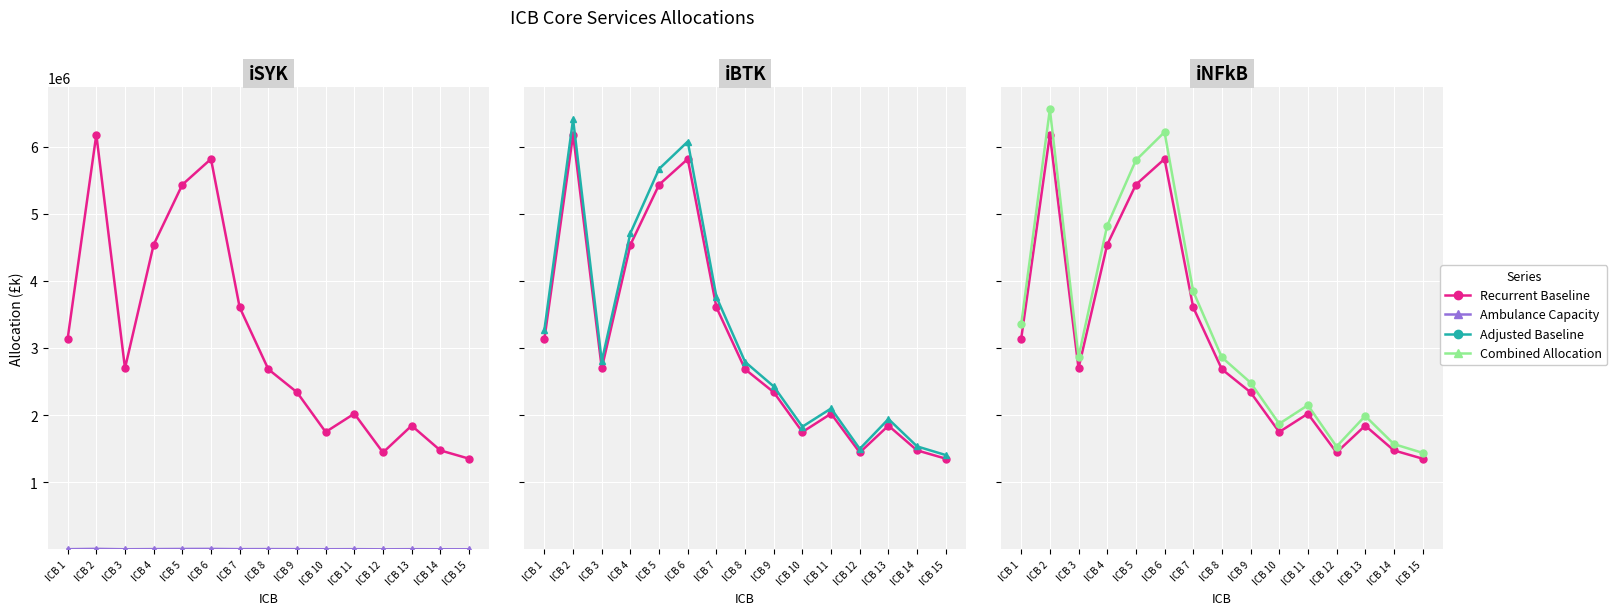

How many interior local valleys does the Adjusted Baseline series have?

3